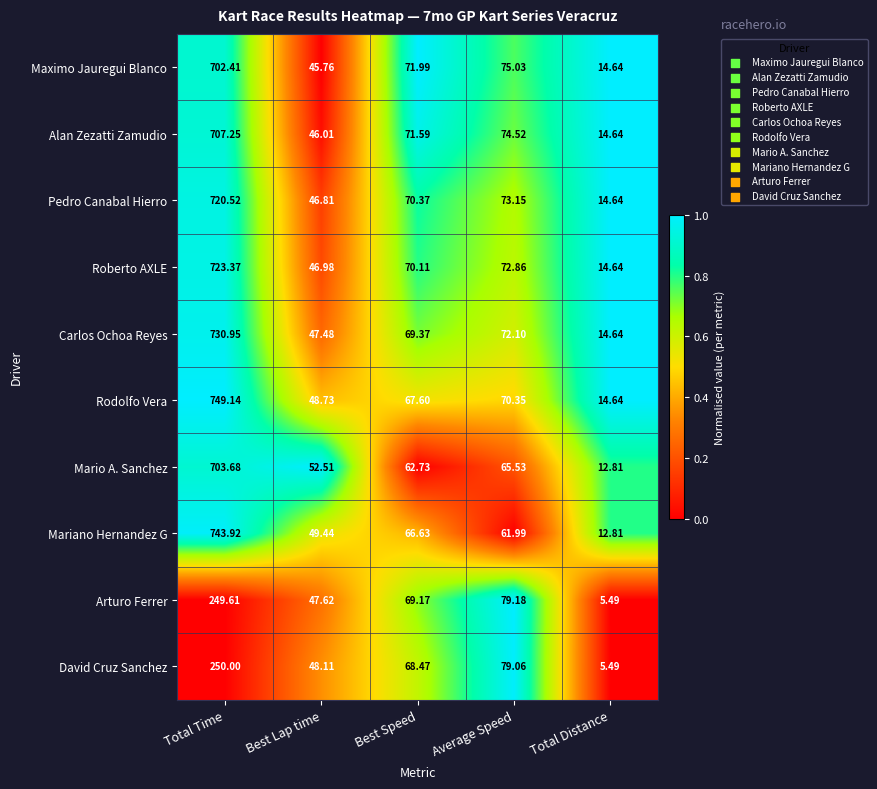

Rank the series by their maximum value, from lowest to highest.

Arturo Ferrer, David Cruz Sanchez, Maximo Jauregui Blanco, Mario A. Sanchez, Alan Zezatti Zamudio, Pedro Canabal Hierro, Roberto AXLE, Carlos Ochoa Reyes, Mariano Hernandez G, Rodolfo Vera